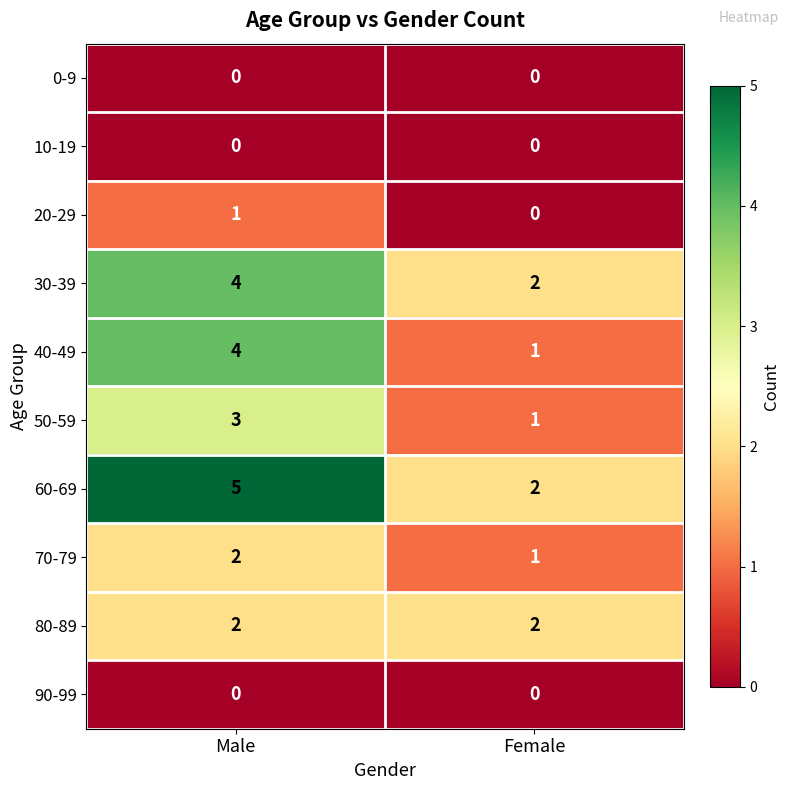

Rank the categories by 70-79 value from highest to lowest.

Male, Female